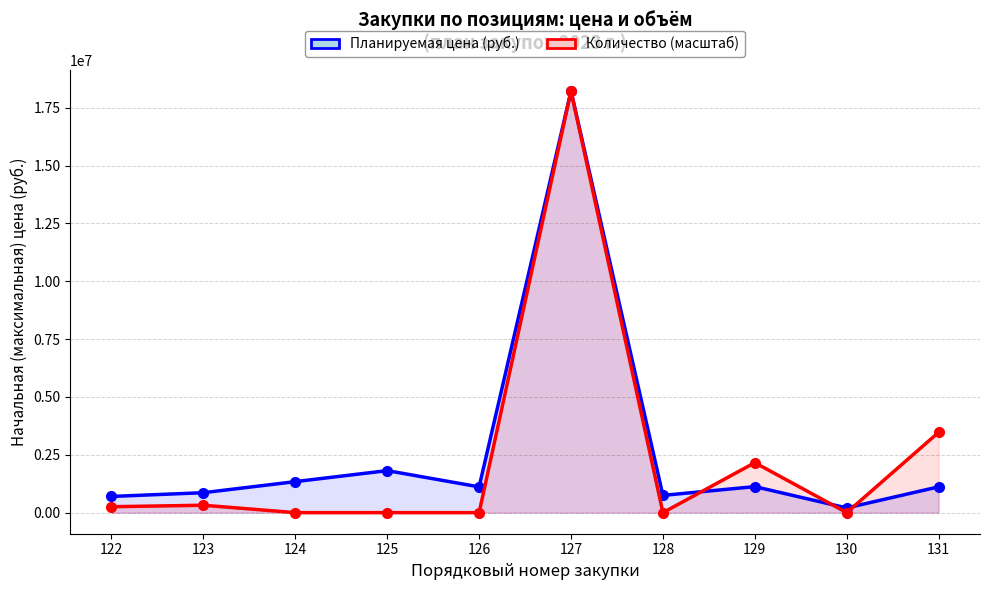

Is it true that Планируемая цена (руб.) equals 175156.9 at 123?

False